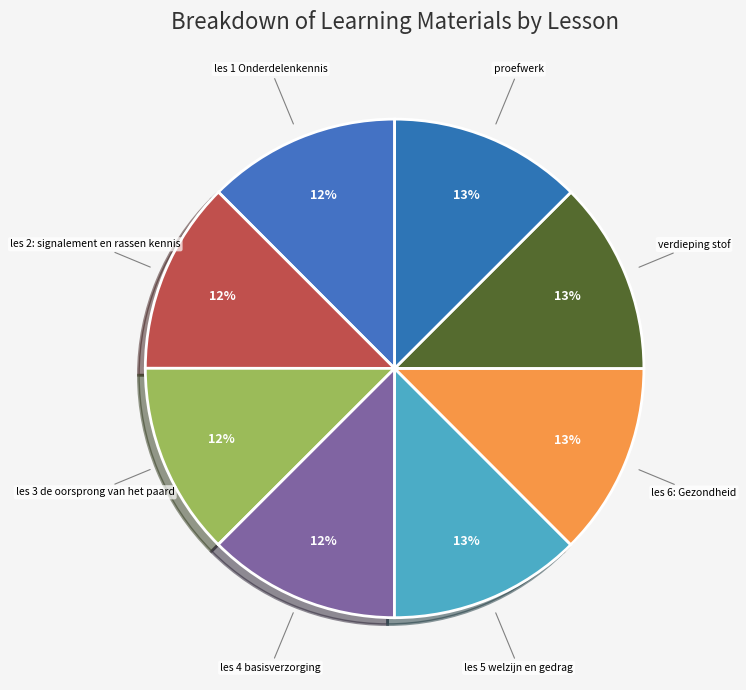

How many segments does this pie chart have?

8